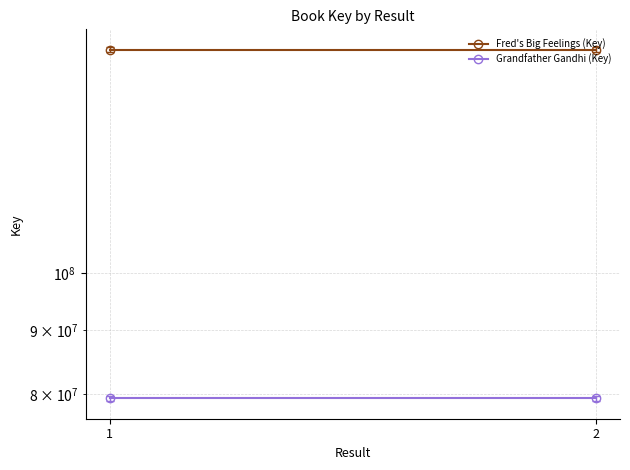

The Grandfather Gandhi (Key) series shows 79393473 at 1. True or false?

True